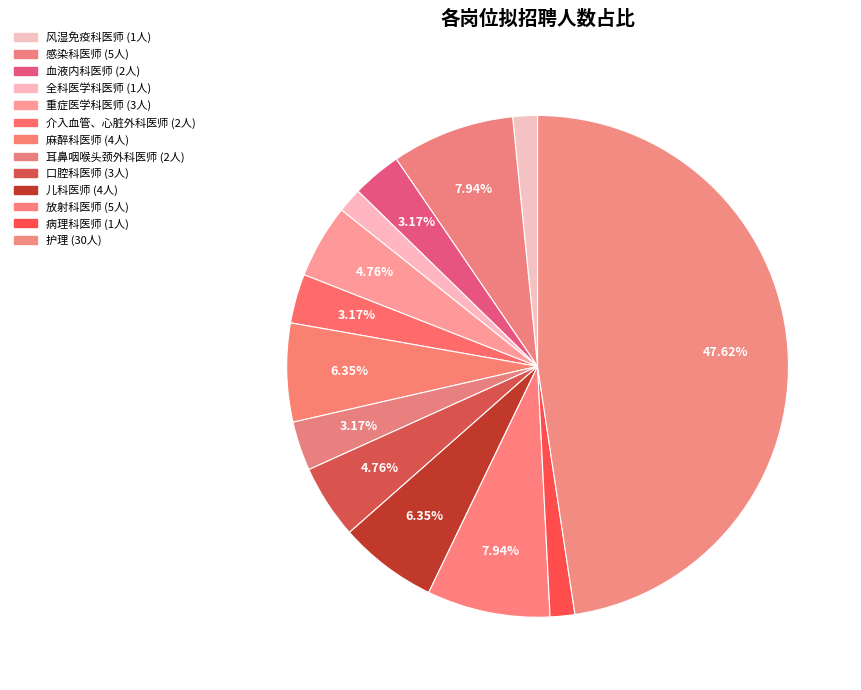

What percentage is the 重症医学科医师 slice, to the nearest percent?

5%